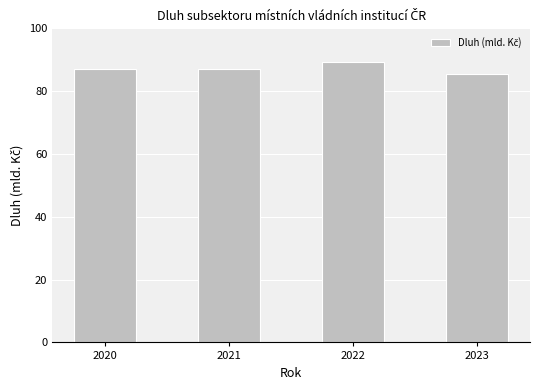

Is it true that the value at 2023 is 85.4?

True